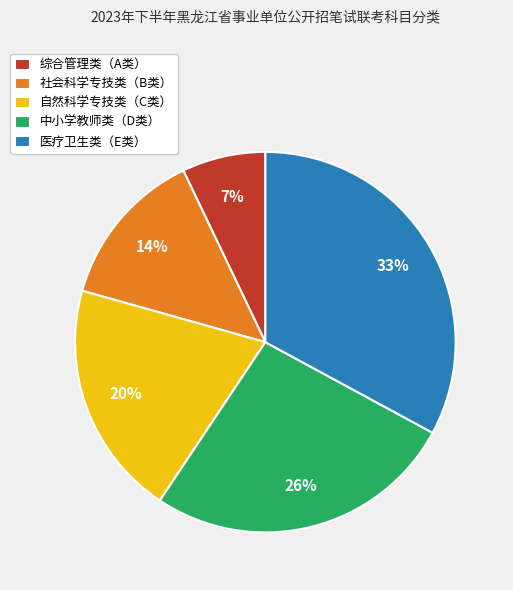

Between 中小学教师类（D类） and 社会科学专技类（B类）, which is larger?

中小学教师类（D类）